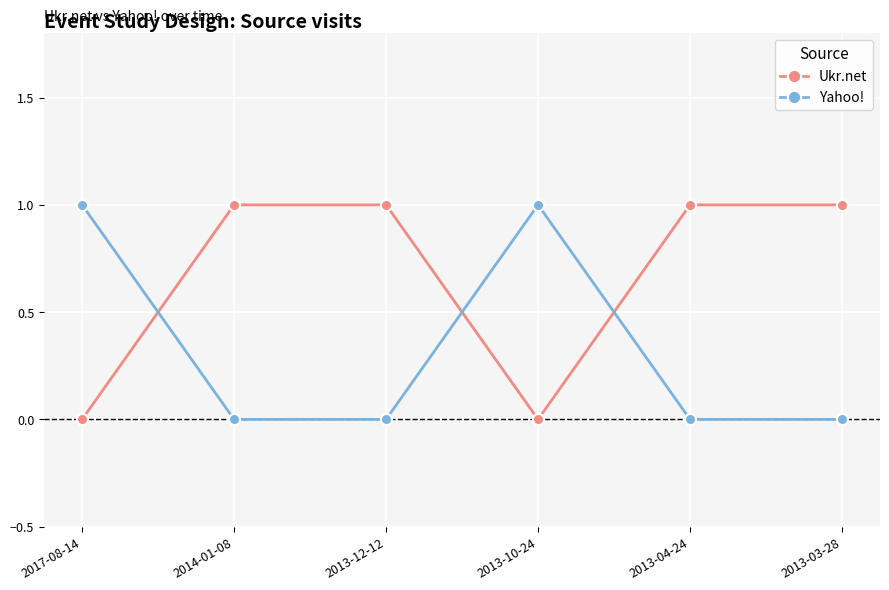

What is the value of the Ukr.net point at the 5th from the left?

1